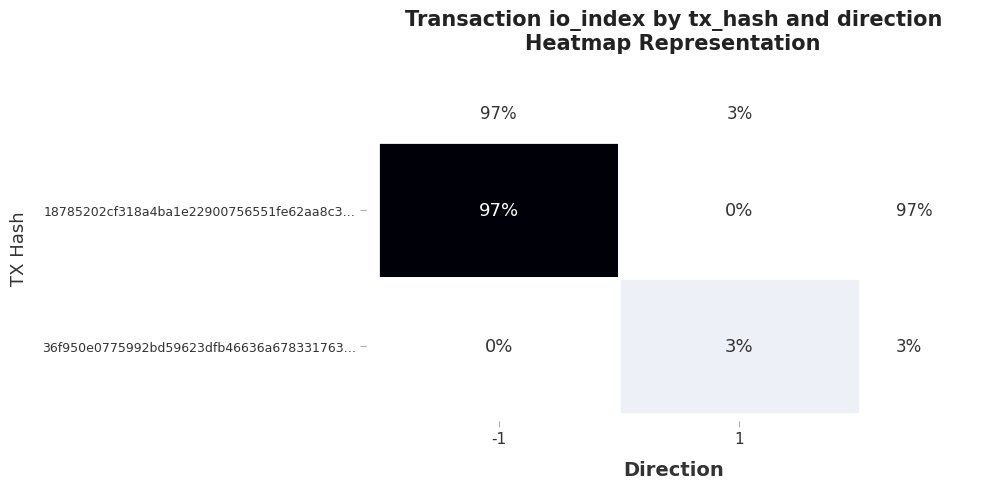

Rank the series by their average value, from lowest to highest.

36f950e0775992bd59623dfb46636a678331763, 18785202cf318a4ba1e22900756551fe62aa8c3